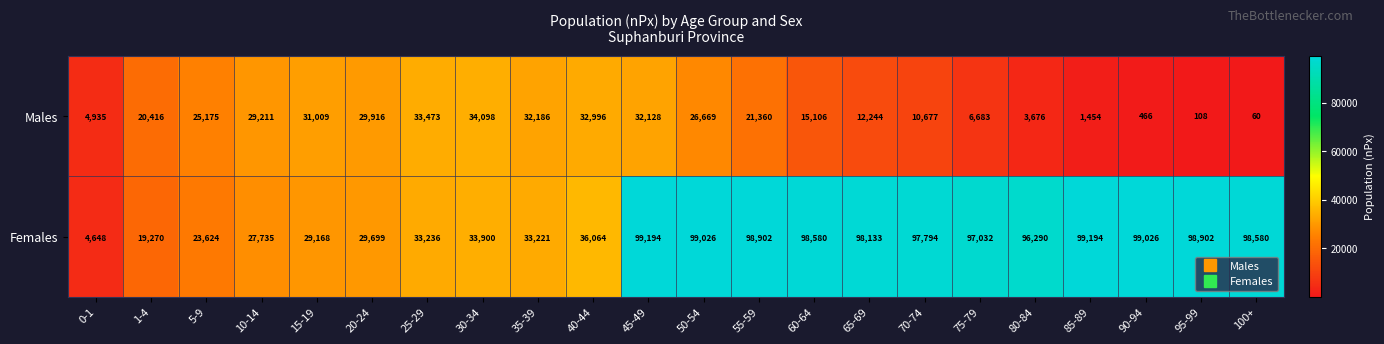

What is the total value across all series at 85-89?

100648